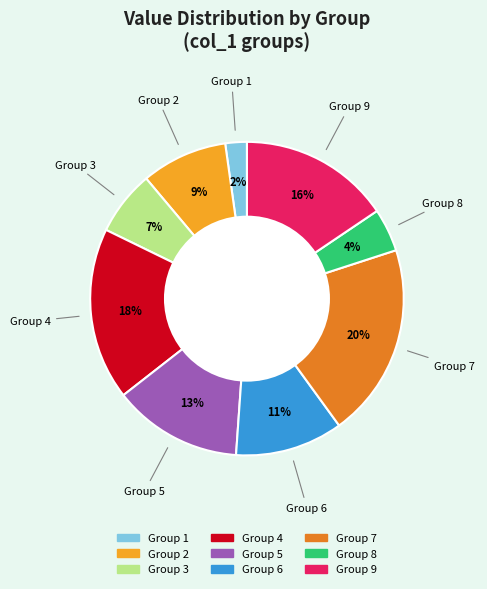

To the nearest percent, what is the difference between the largest and smallest slice percentages?

18%